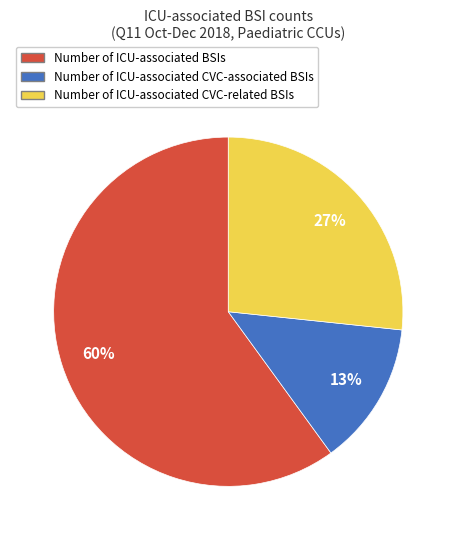

Is there a majority slice in this chart?

Yes